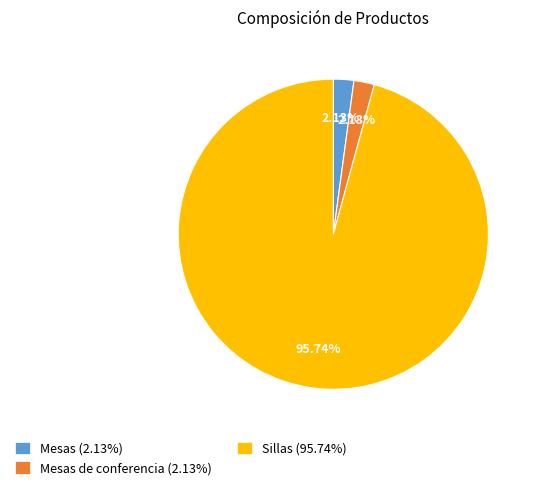

What is the ratio of the value at Mesas (2.13%) to the value at Mesas de conferencia (2.13%)?

1.0